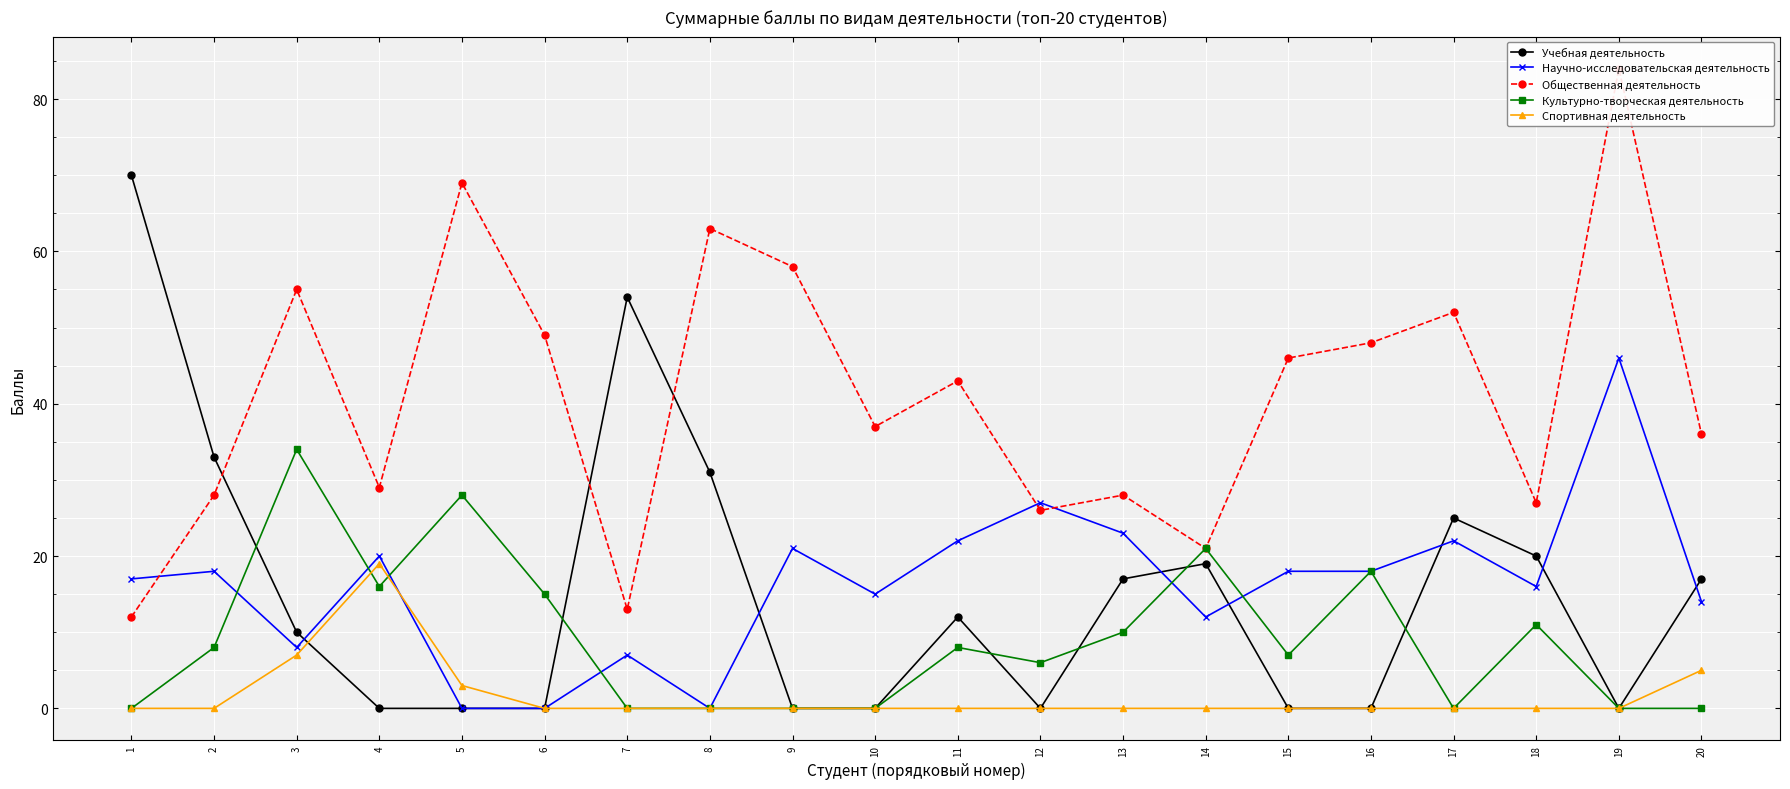

How many lines are shown in the chart?

5